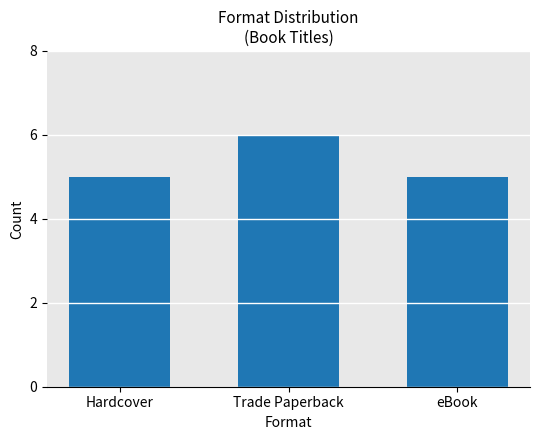

What is the sum of the values at Hardcover and Trade Paperback?

11